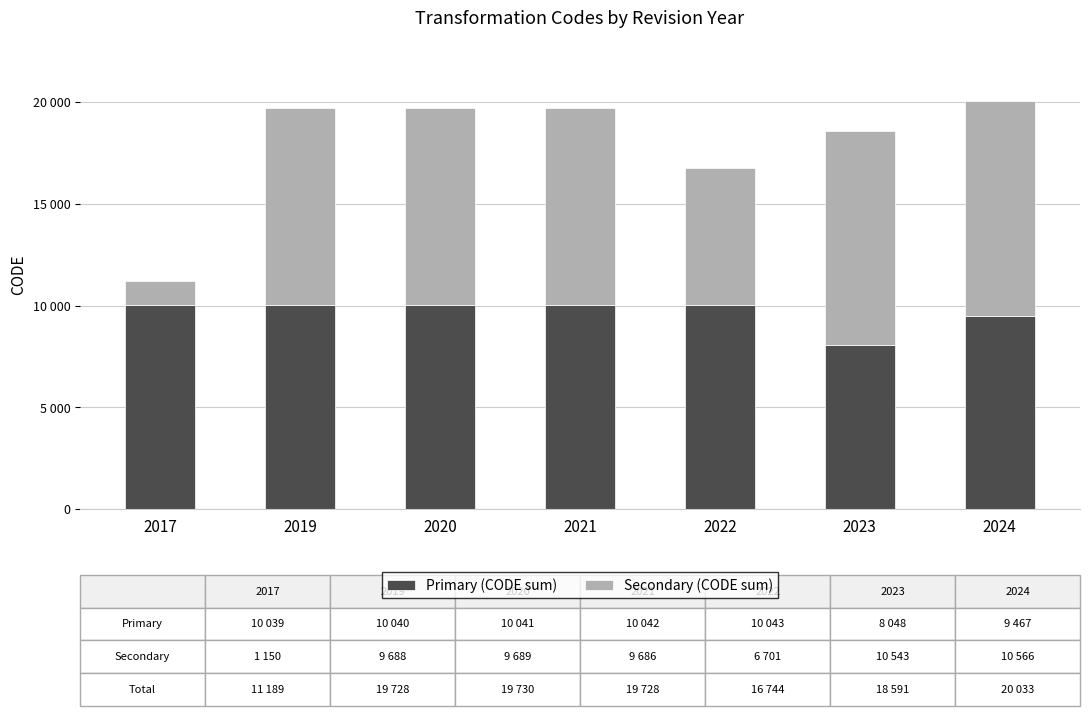

Does the chart contain stacked bars?

Yes